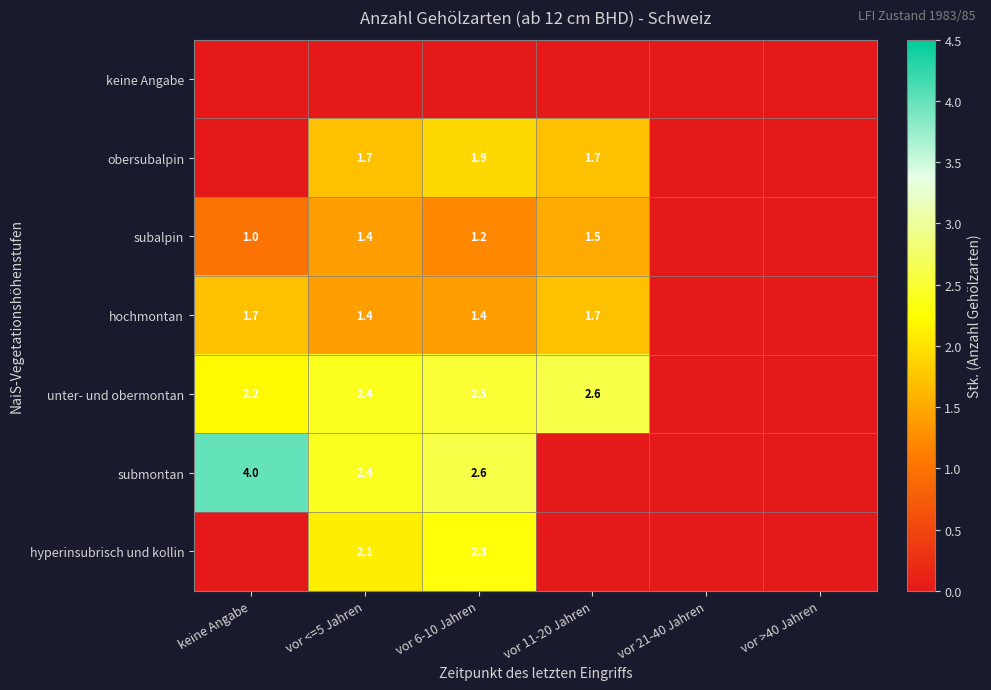

What is the spread (max minus min) of values at vor 11-20 Jahren?

2.6